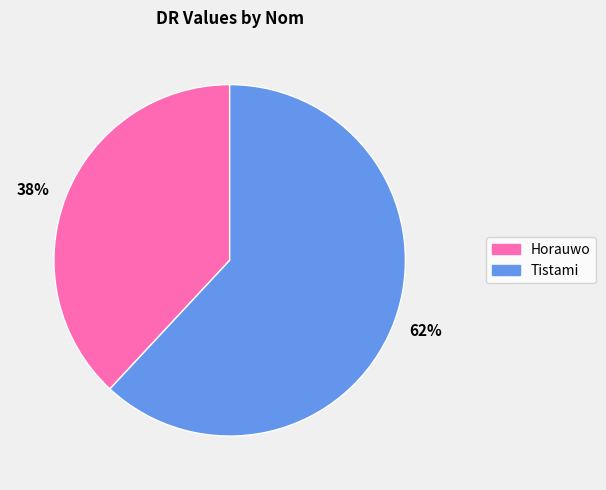

To the nearest percent, what portion does 62% represent?

62%